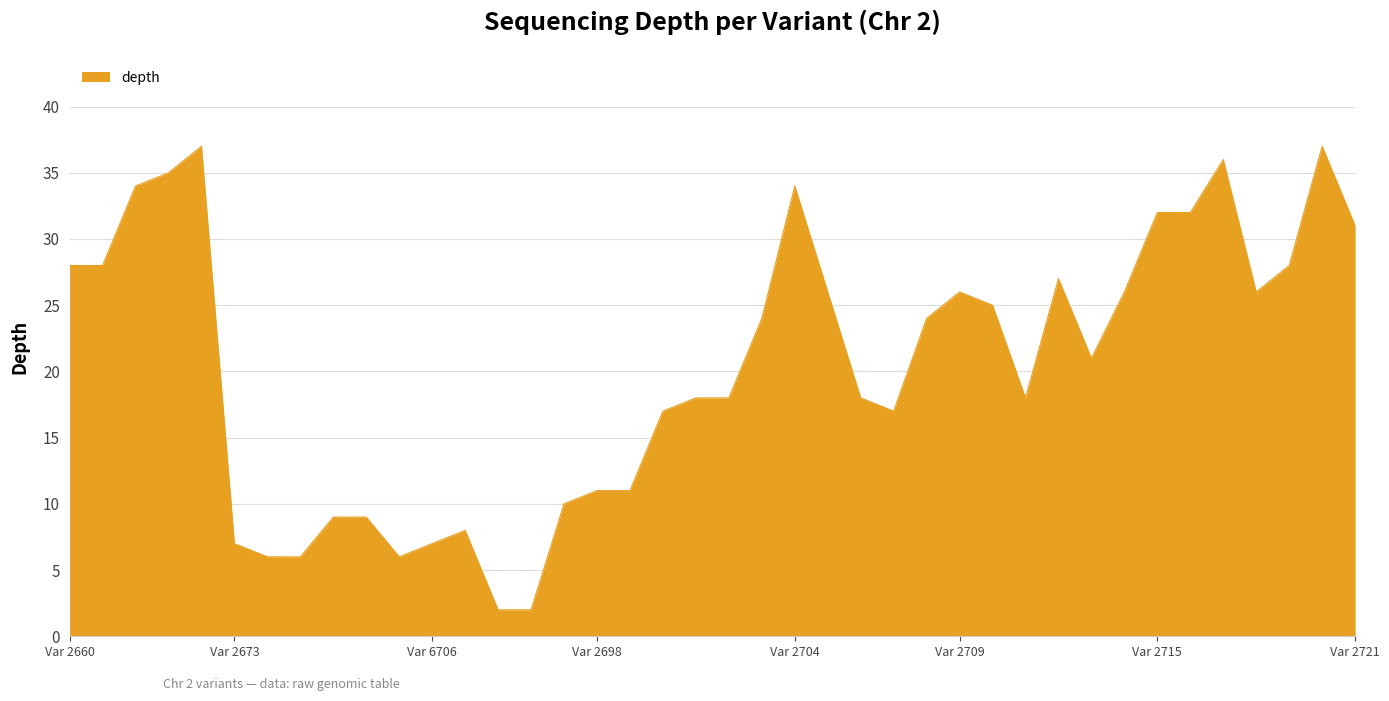

What is the greatest value displayed?

37